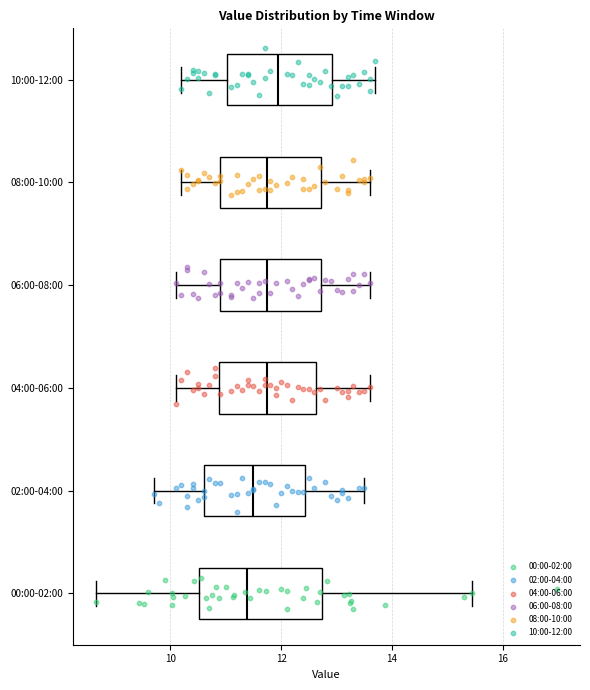

Reading bottom to top, transcribe this box plot: for each box, give where its median line is, the range the box spans, and where its two whiskers end, as read against the x-axis. The values are not printed on the chart, so give them approximately, as read against the axis.

00:00-02:00: median 11.4, box 10.6 to 12.8, whiskers 8.6 to 15.4
02:00-04:00: median 11.6, box 10.6 to 12.4, whiskers 9.8 to 13.6
04:00-06:00: median 11.8, box 10.8 to 12.6, whiskers 10.2 to 13.6
06:00-08:00: median 11.8, box 11.0 to 12.8, whiskers 10.2 to 13.6
08:00-10:00: median 11.8, box 11.0 to 12.8, whiskers 10.2 to 13.6
10:00-12:00: median 12.0, box 11.0 to 13.0, whiskers 10.2 to 13.8